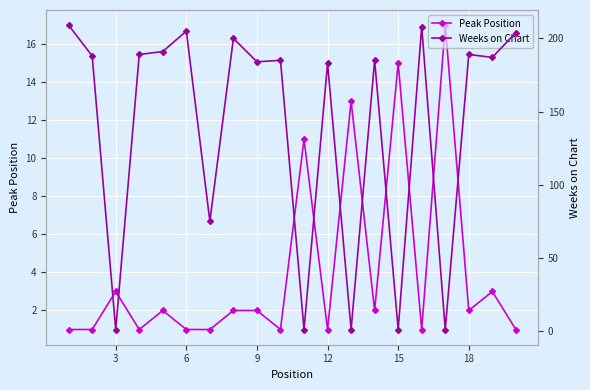

True or false: Peak Position has a value of 1 at 9.

False